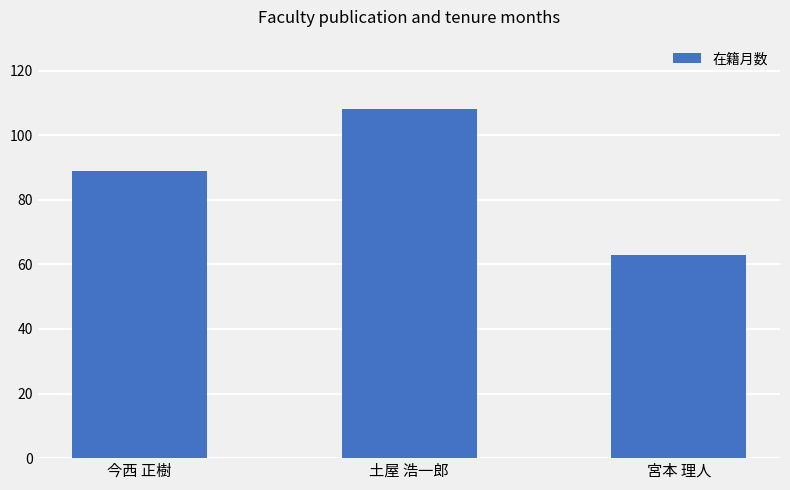

Reading left to right, transcribe all the data shown in this chart.

今西 正樹=89	土屋 浩一郎=108	宮本 理人=63